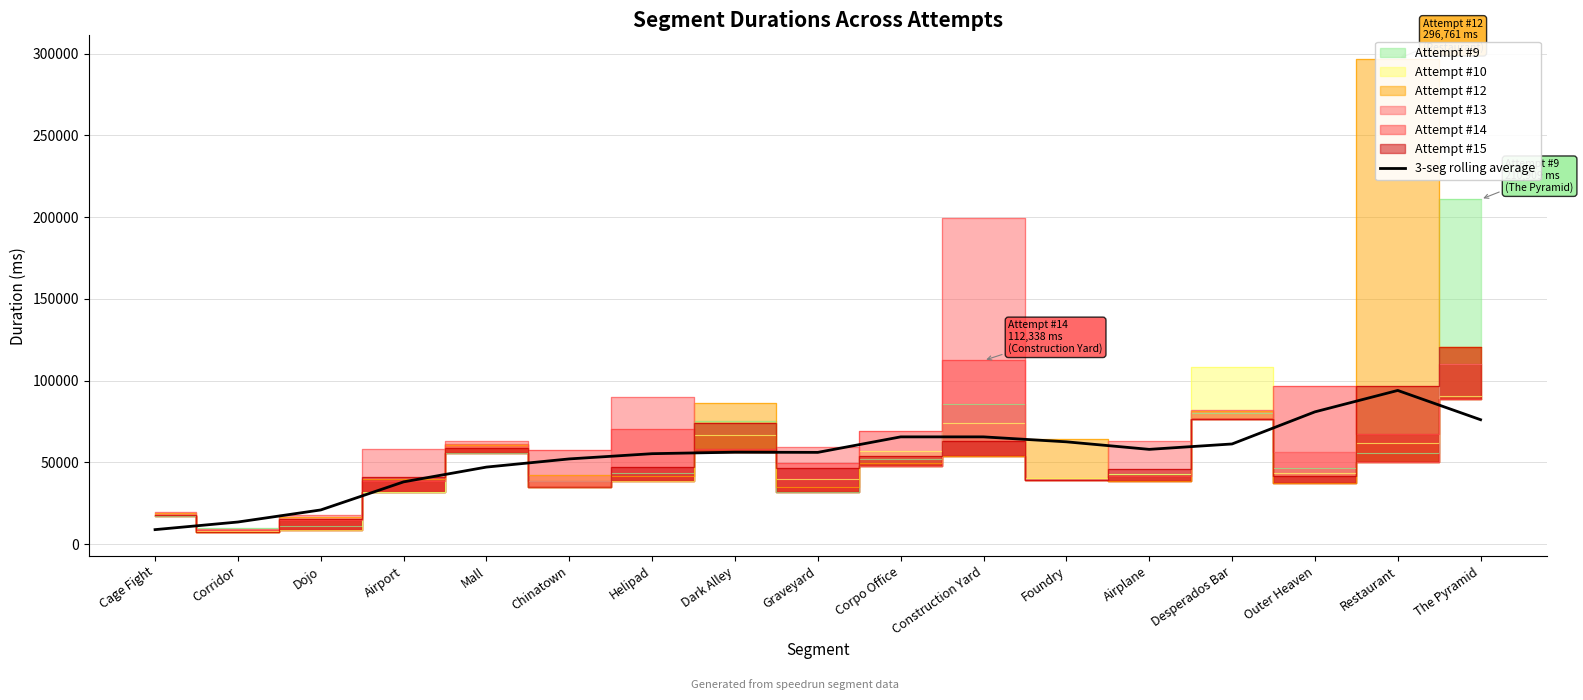

Which category has the highest value across all series?

Restaurant